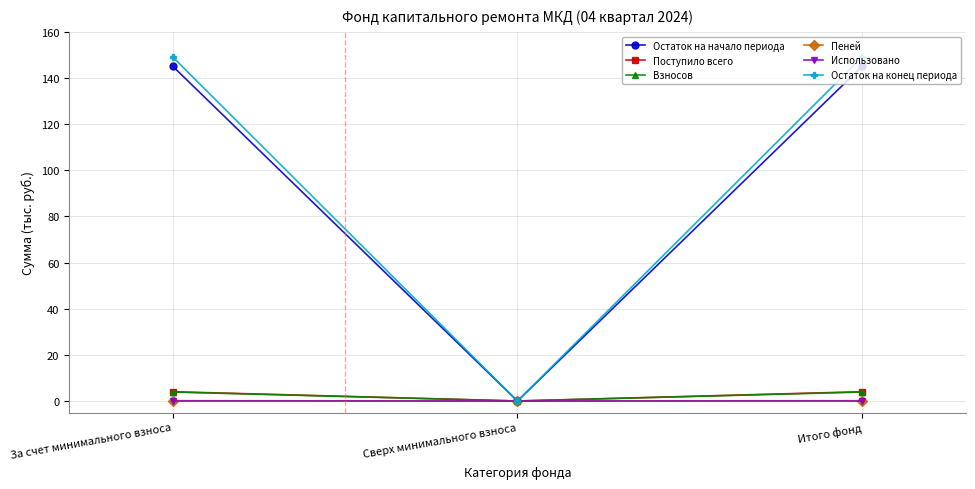

How many series are shown in this chart?

6